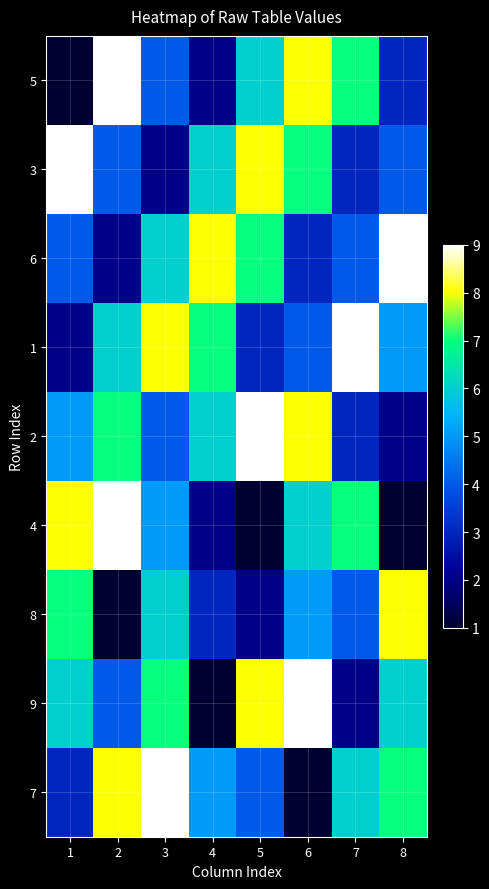

At how many categories does at least one series exceed 7?

8